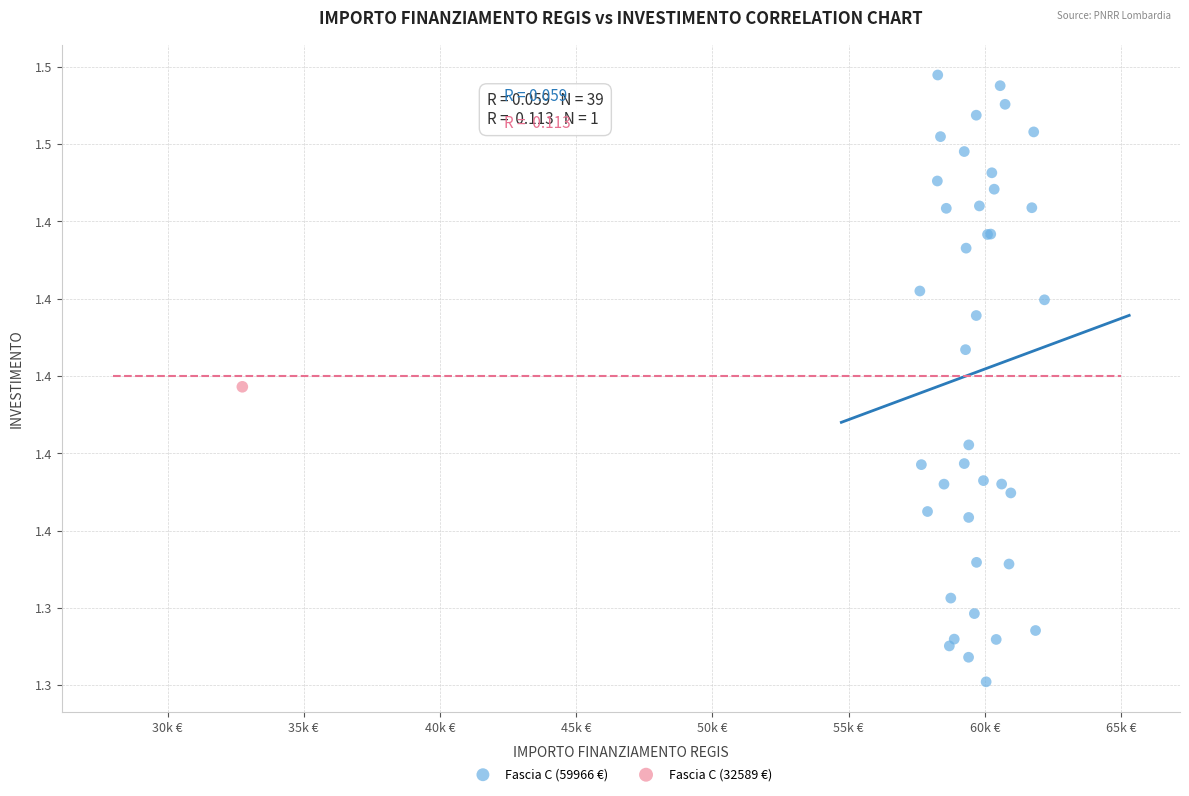

What are all the series names shown in the legend?

Fascia C (59966 €), Fascia C (32589 €)